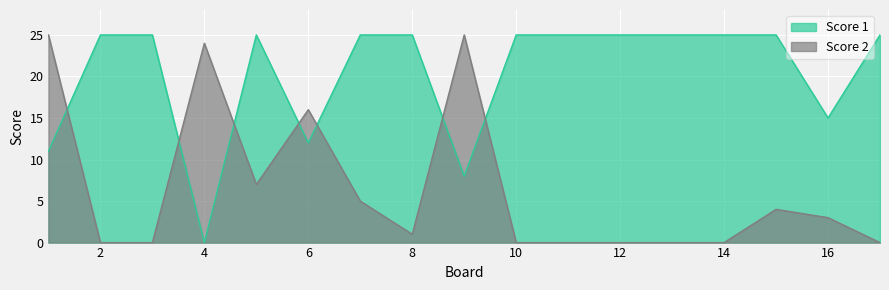

How many lines are shown in the chart?

2